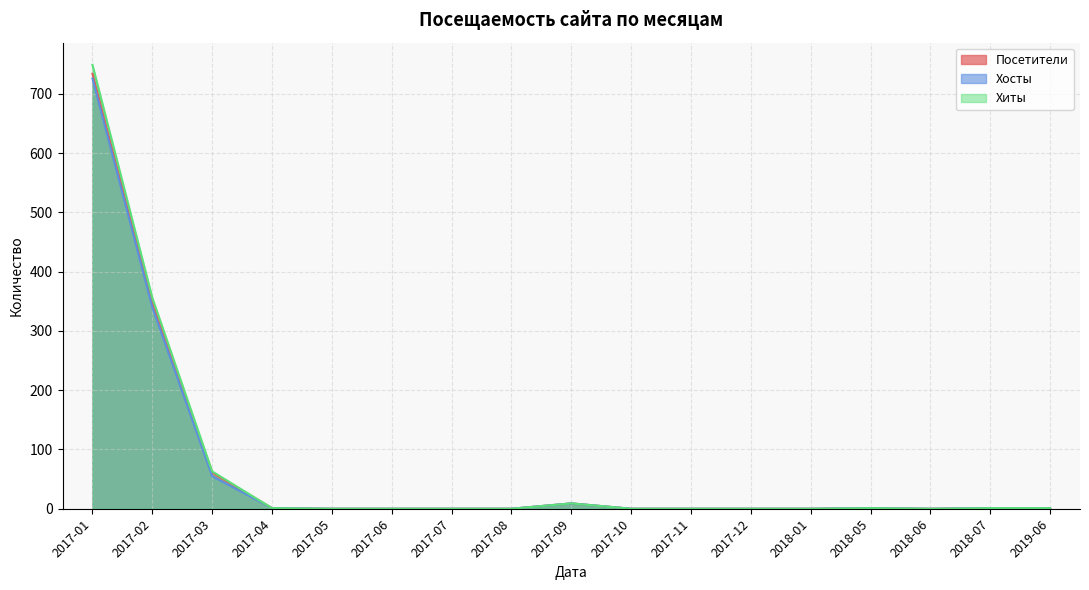

Read the Хосты value at 2018-07.

1